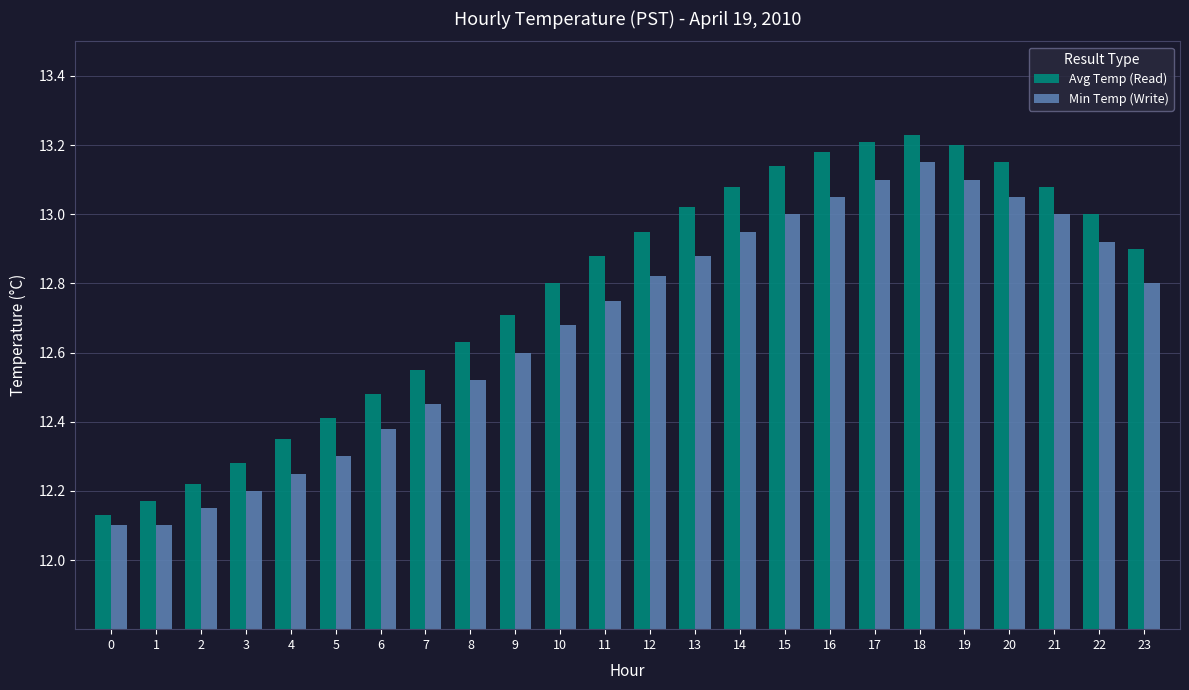

Which category has the highest value in the Min Temp (Write) series?

18